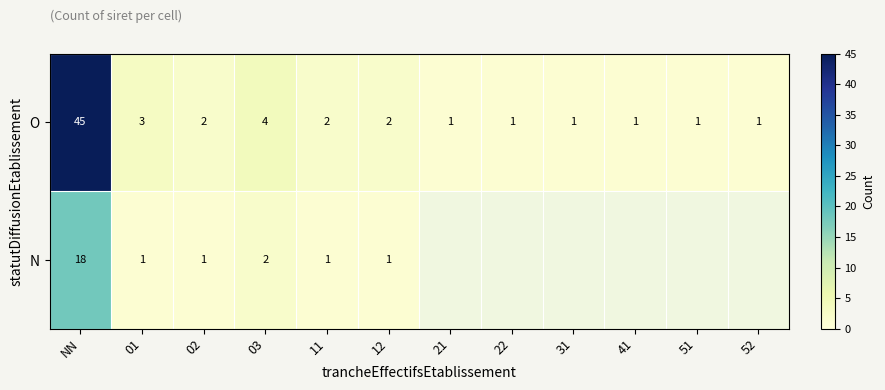

What is the difference between the maximum and minimum values in the O series?

44